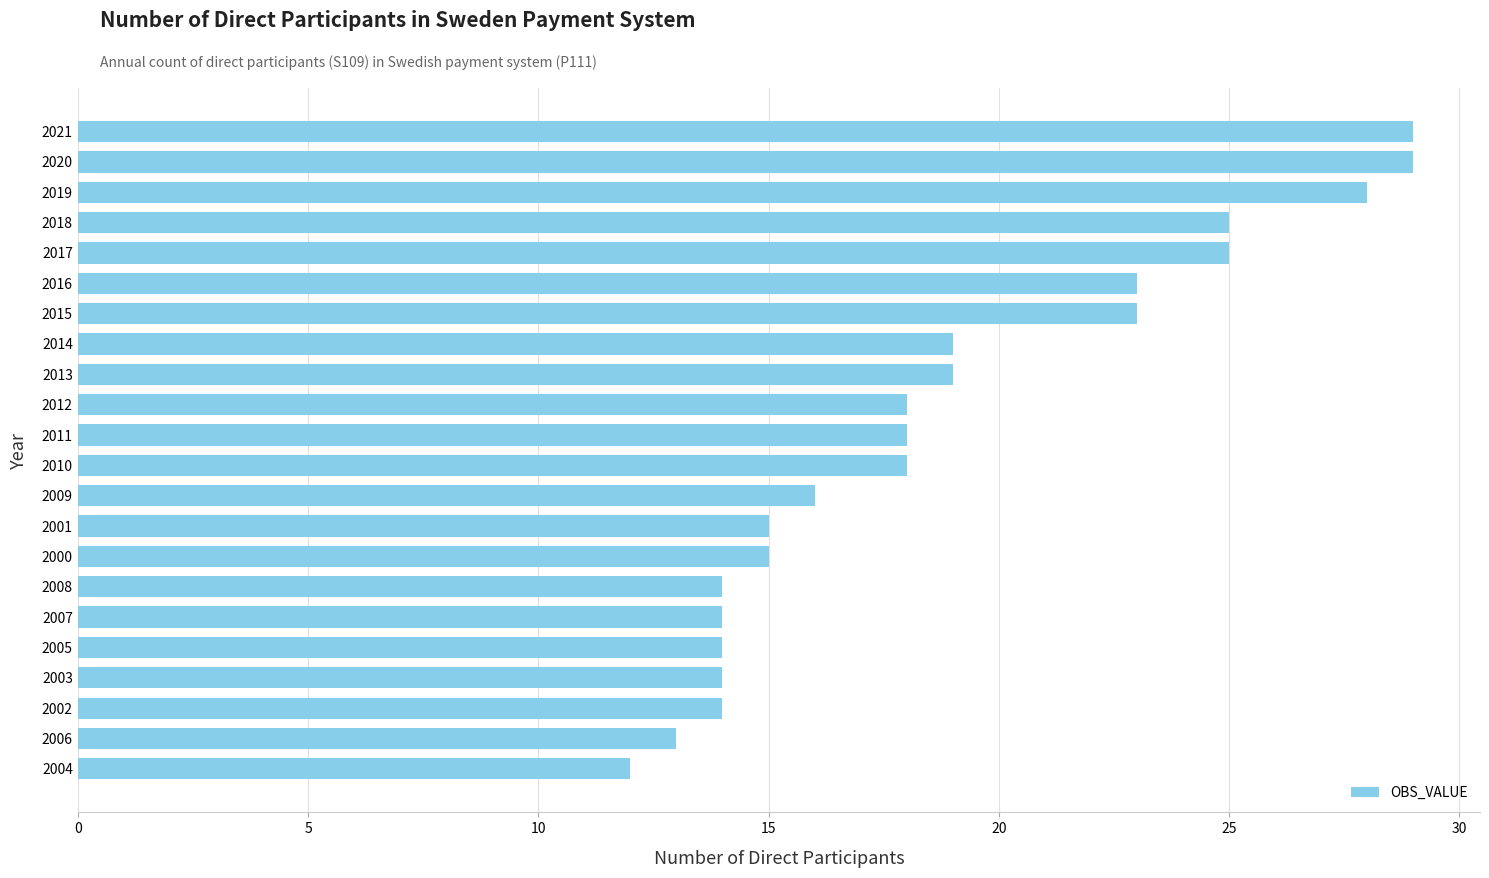

What is the difference between the maximum and minimum values?

17